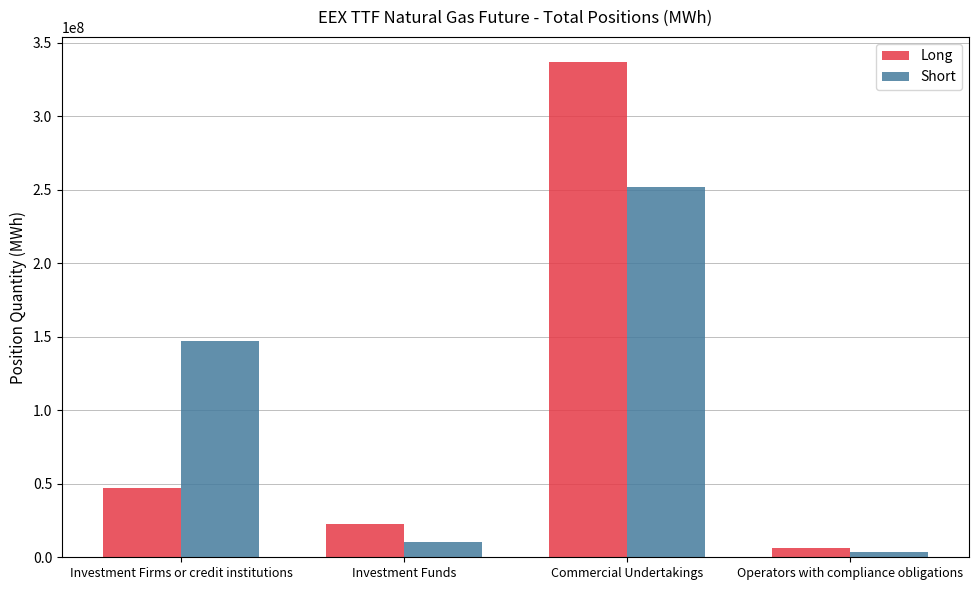

What value does the Long series have at Commercial Undertakings, to the nearest 50?

337060000